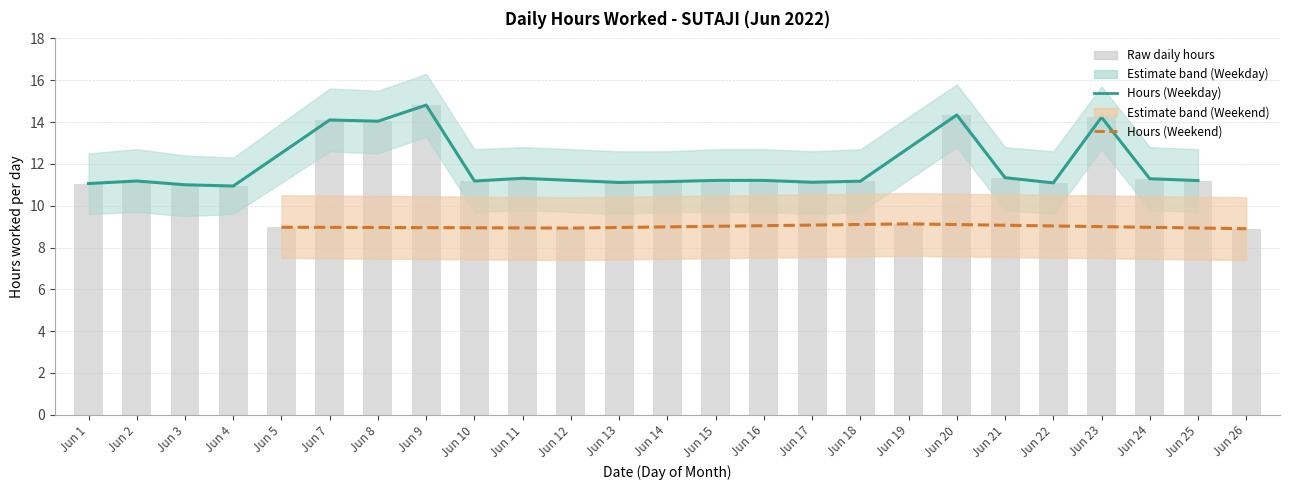

What is the difference between the values at Jun 21 and Jun 3?

0.3